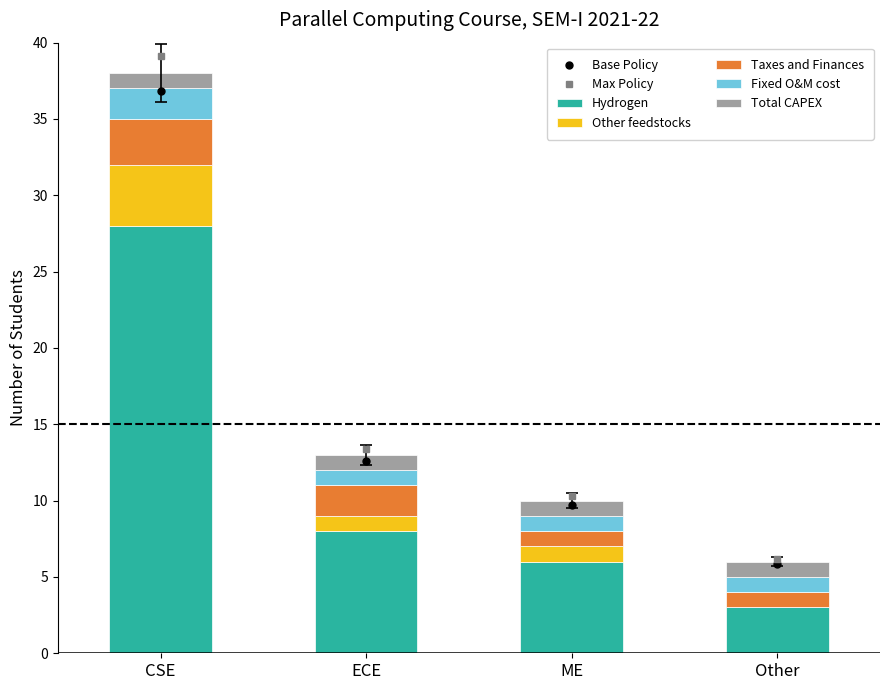

How many groups of bars are there?

4